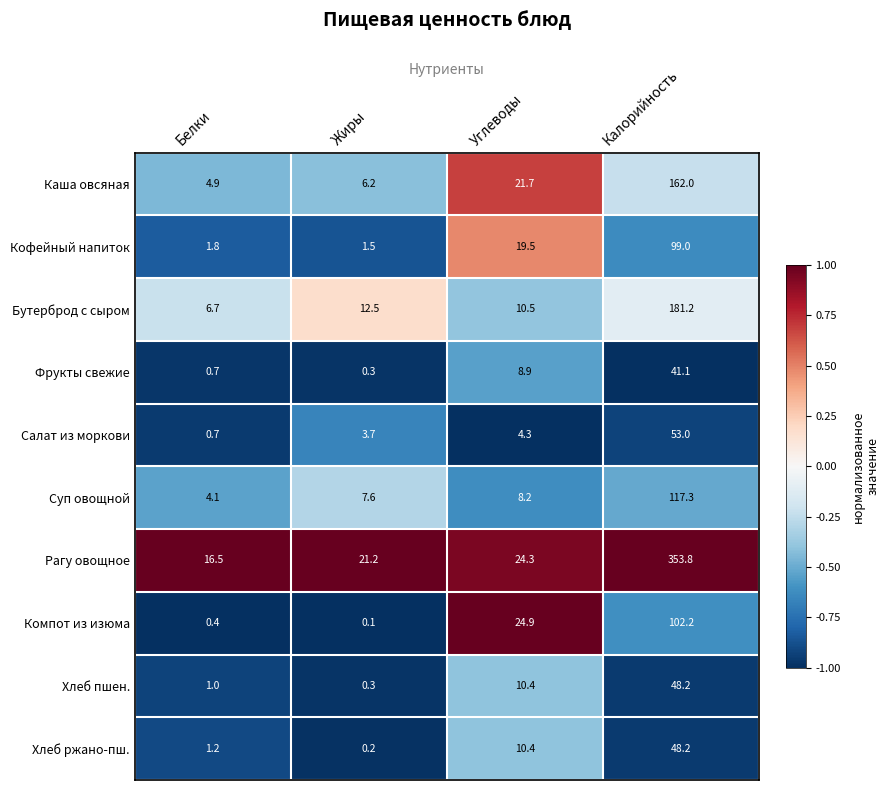

The Суп овощной series shows 117.3 at Калорийность. True or false?

True